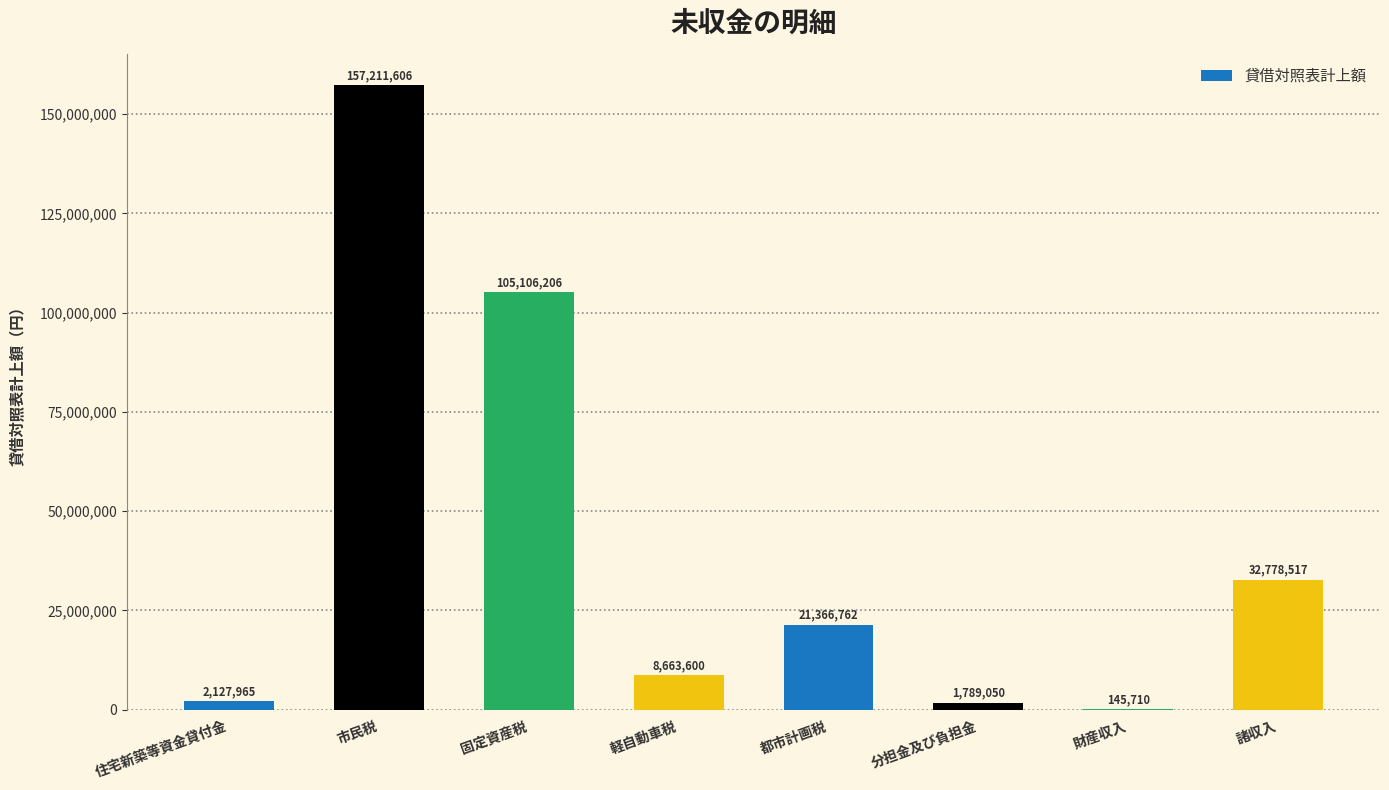

What is the greatest value displayed?

157211606